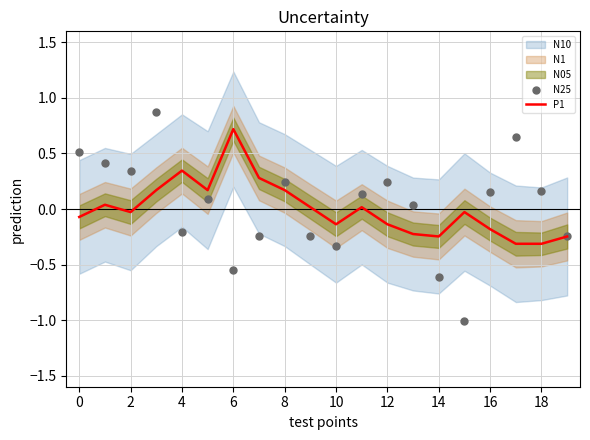

Which series has the largest Y range (max minus min)?

N25